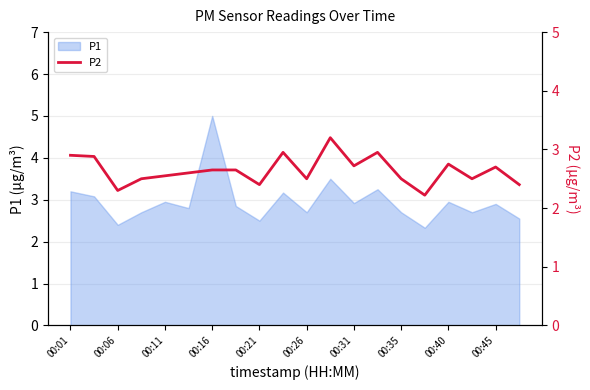

What is the lowest value of the P1 series?

2.3